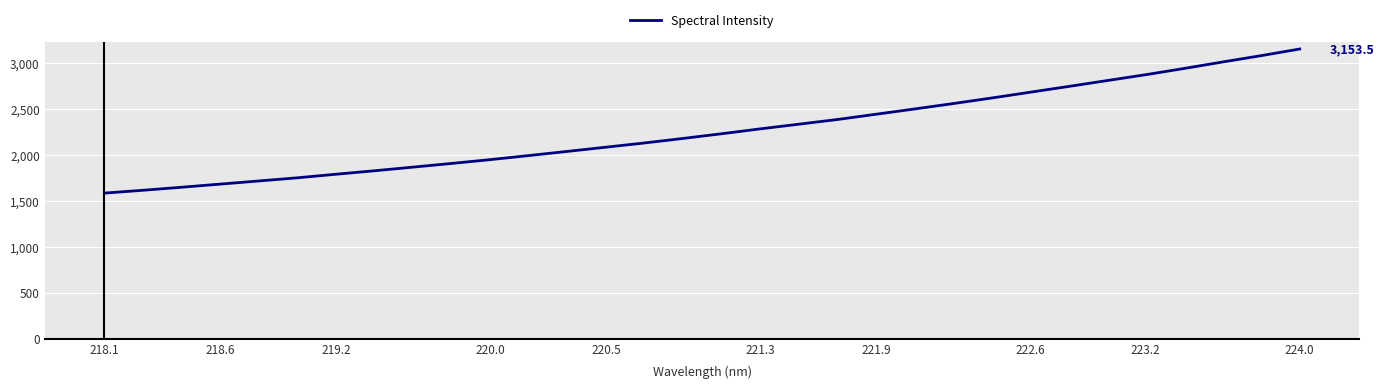

What is the greatest value displayed?

3153.5